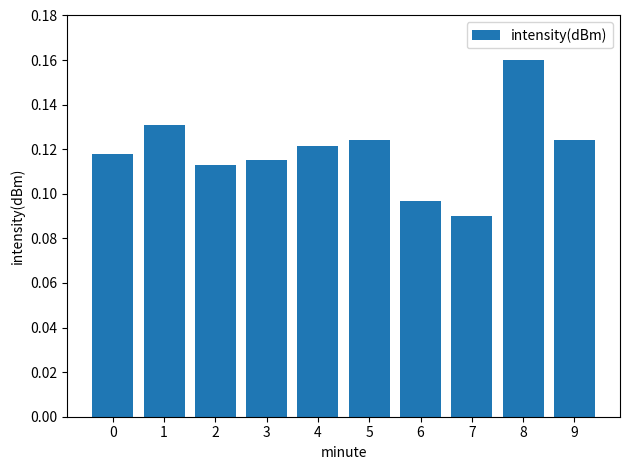

What is the sum of all values?

1.2